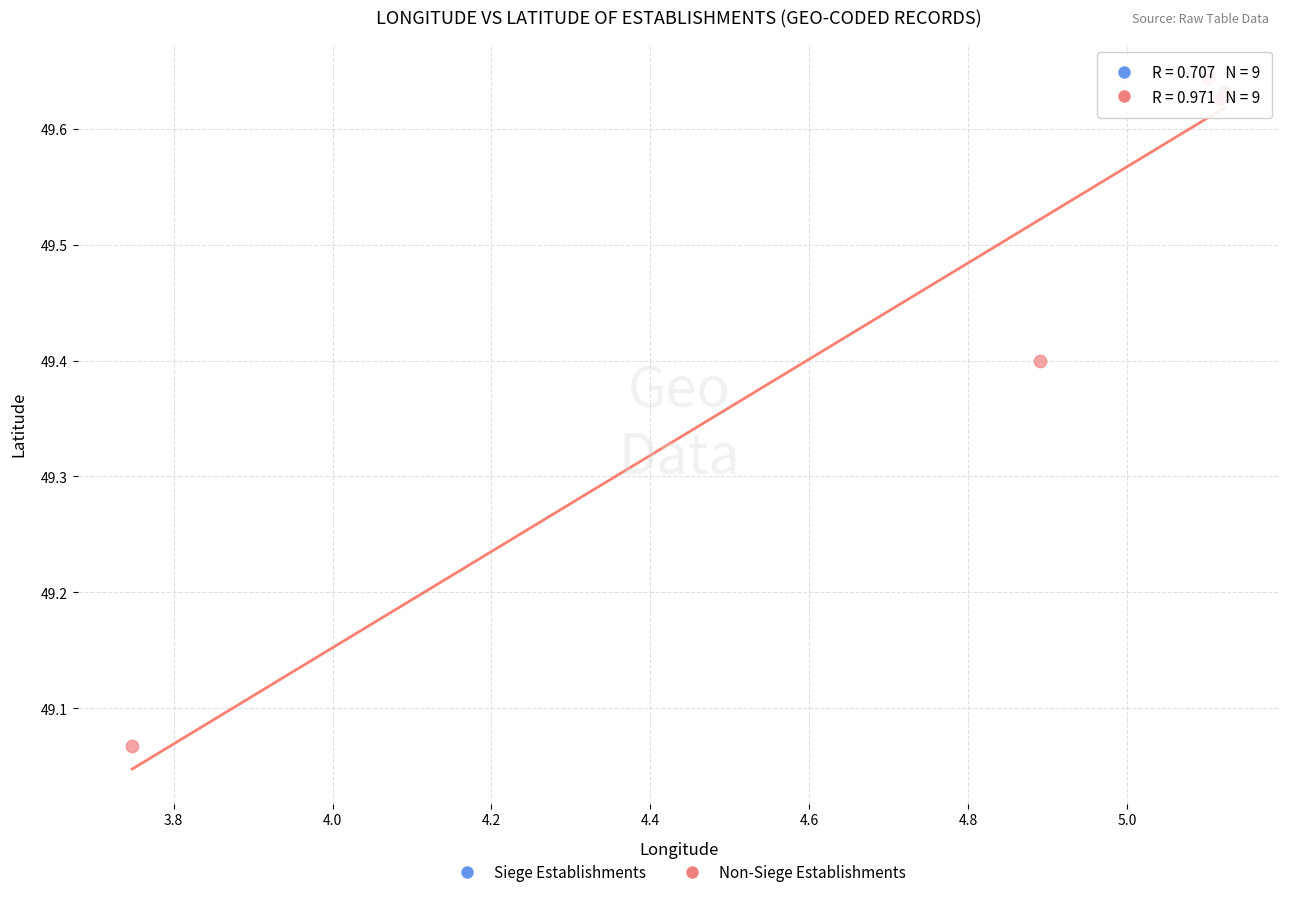

What are all the series names shown in the legend?

Siege Establishments, Non-Siege Establishments